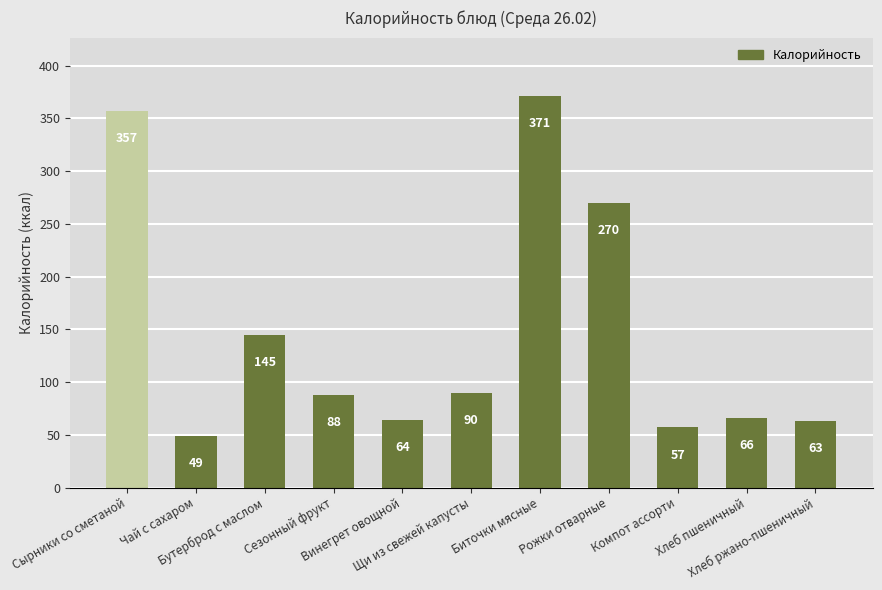

What is the greatest value displayed?

371